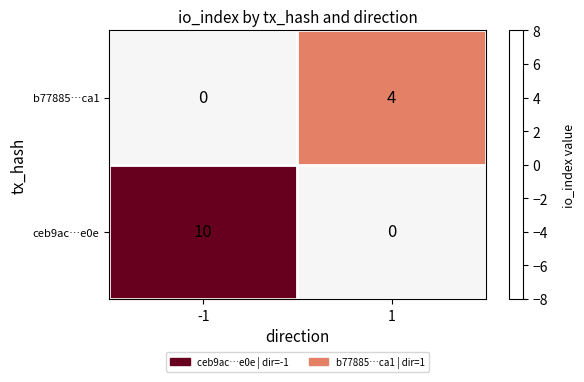

The value of b77885…ca1 at 1 is 6. True or false?

False